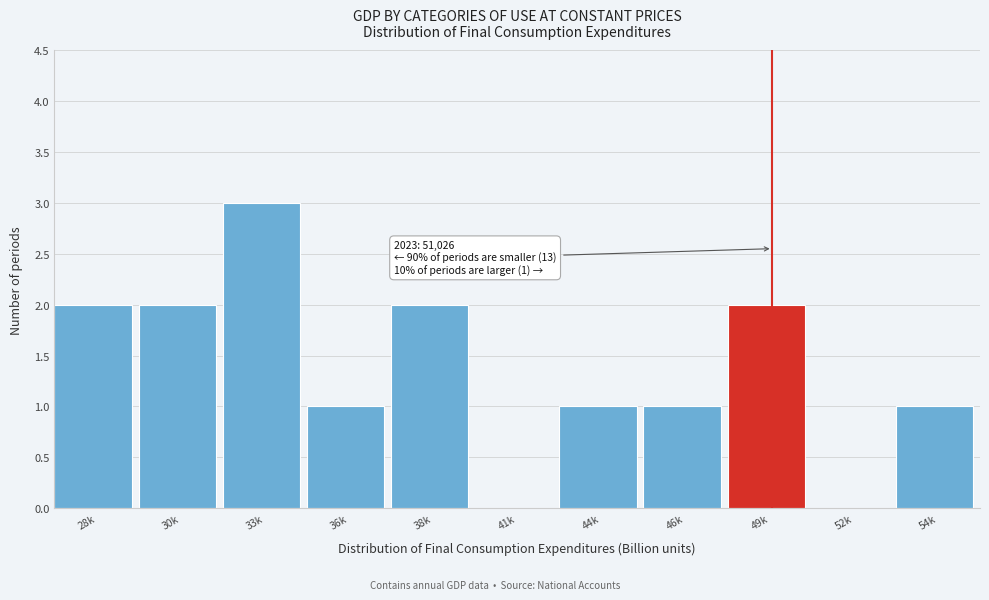

Reading right to left, what are all the values shown in this chart?

54k=1	52k=0	49k=2	46k=1	44k=1	41k=0	38k=2	36k=1	33k=3	30k=2	28k=2